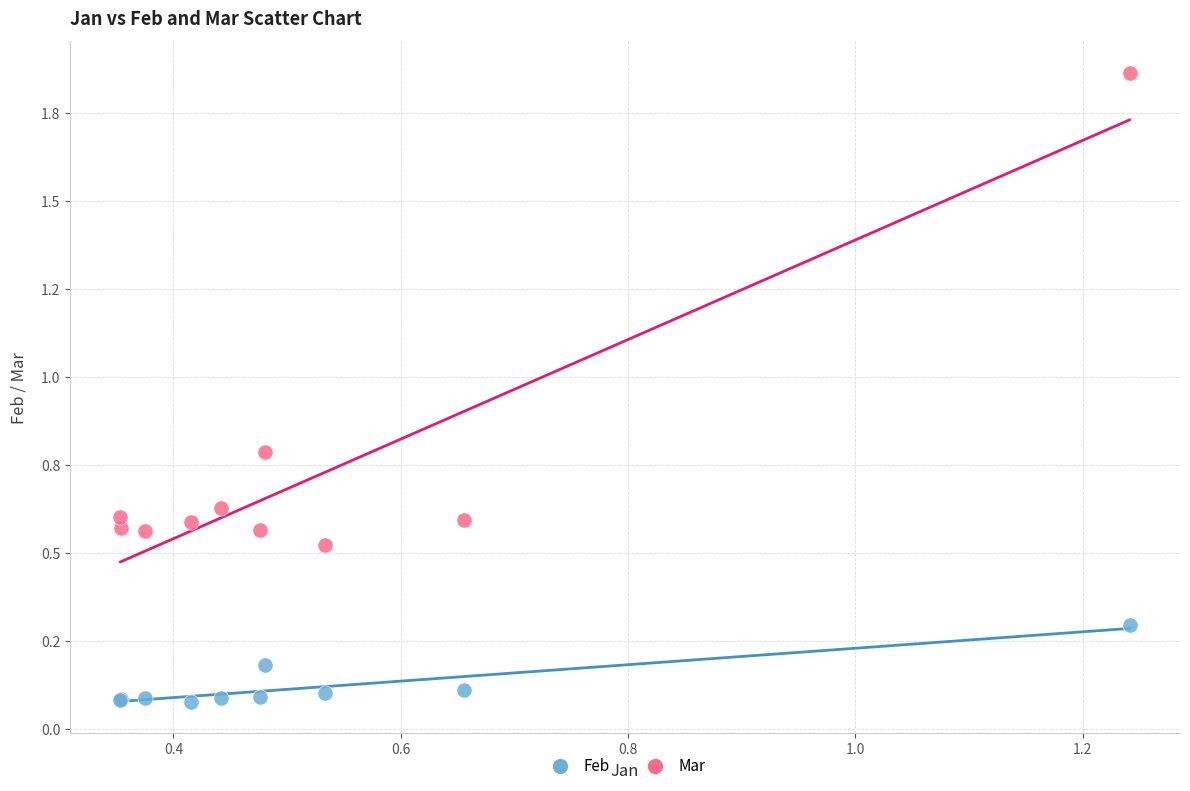

Which series has the widest spread of Y values?

Mar